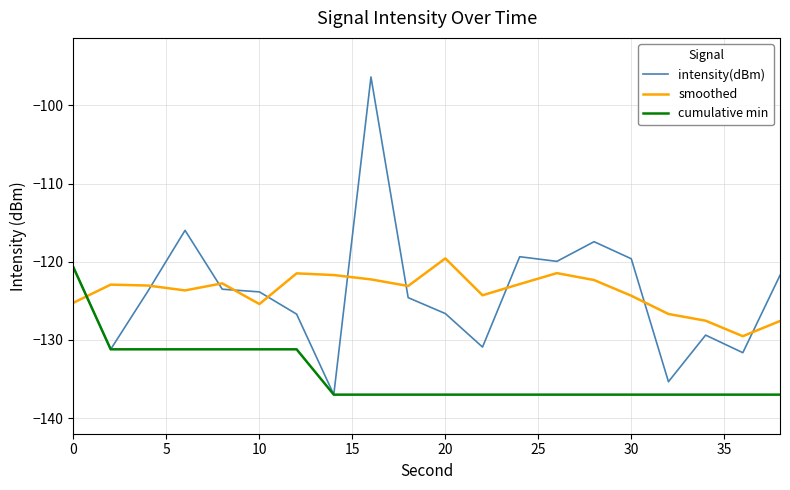

What is the maximum value for smoothed?

-119.6